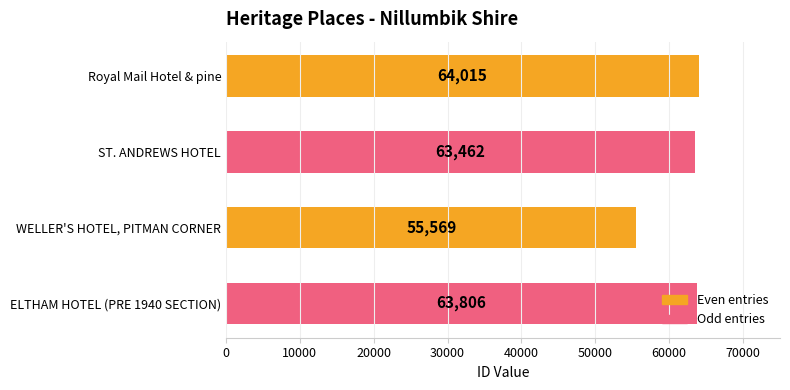

What is the change in value from Royal Mail Hotel & pine to WELLER'S HOTEL, PITMAN CORNER?

-8446